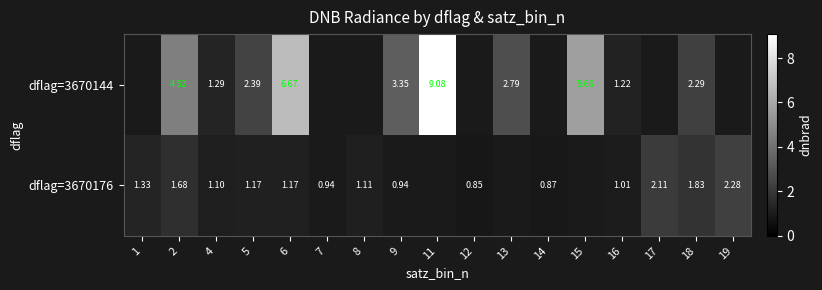

Is the value of dflag=3670176 at 5 greater than the value of dflag=3670144 at 5?

No